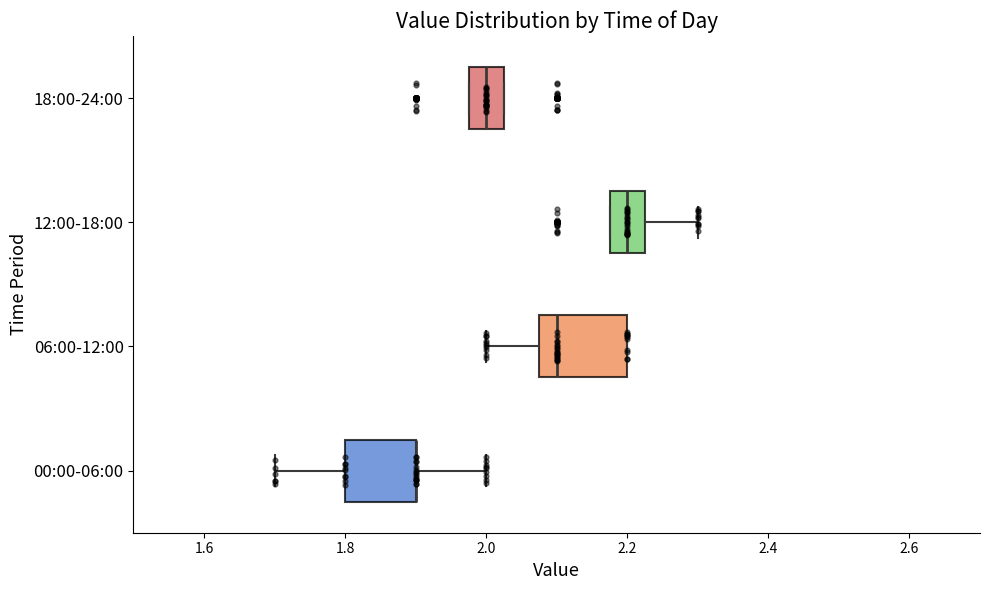

Reading bottom to top, read every box against the x-axis: the position of its median line, the range the box covers, and the ends of its whiskers. The values are not printed on the chart, so give them approximately, as read against the axis.

00:00-06:00: median 1.90 (drawn on the box's right edge), box 1.80 to 1.90, whiskers 1.70 to 2.00
06:00-12:00: median 2.10, box 2.08 to 2.20, whiskers 2.00 to 2.20
12:00-18:00: median 2.20, box 2.18 to 2.22, whiskers 2.18 to 2.30
18:00-24:00: median 2.00, box 1.98 to 2.02, whiskers 1.98 to 2.02